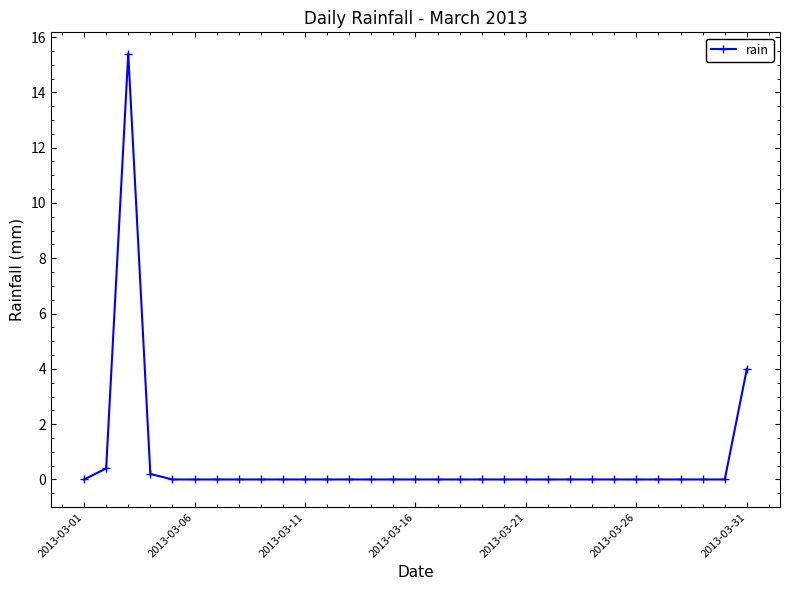

How many data points does each series have?

31